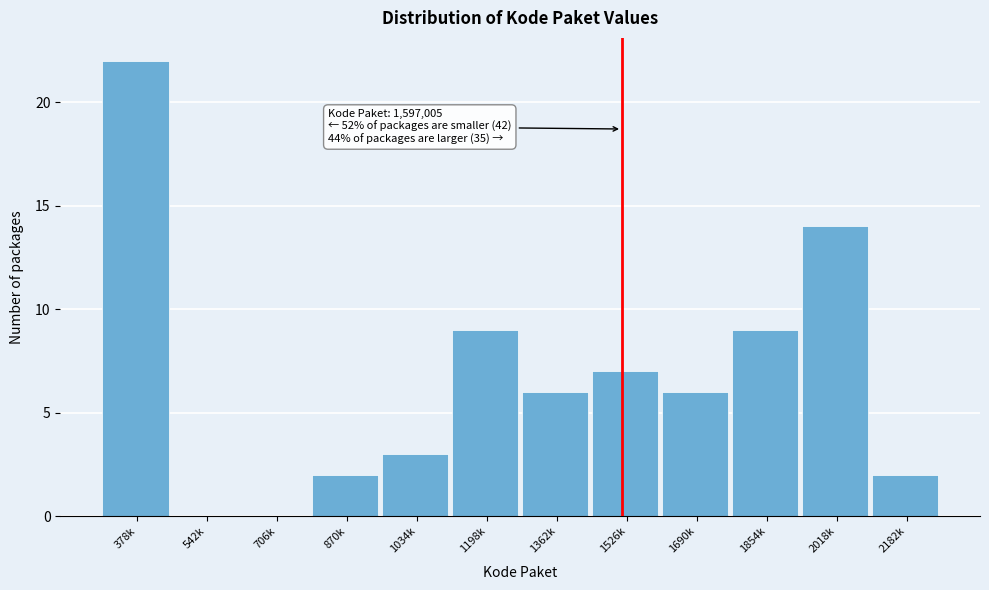

Reading right to left, list all the values displayed in this chart.

2182k=2	2018k=14	1854k=9	1690k=6	1526k=7	1362k=6	1198k=9	1034k=3	870k=2	706k=0	542k=0	378k=22